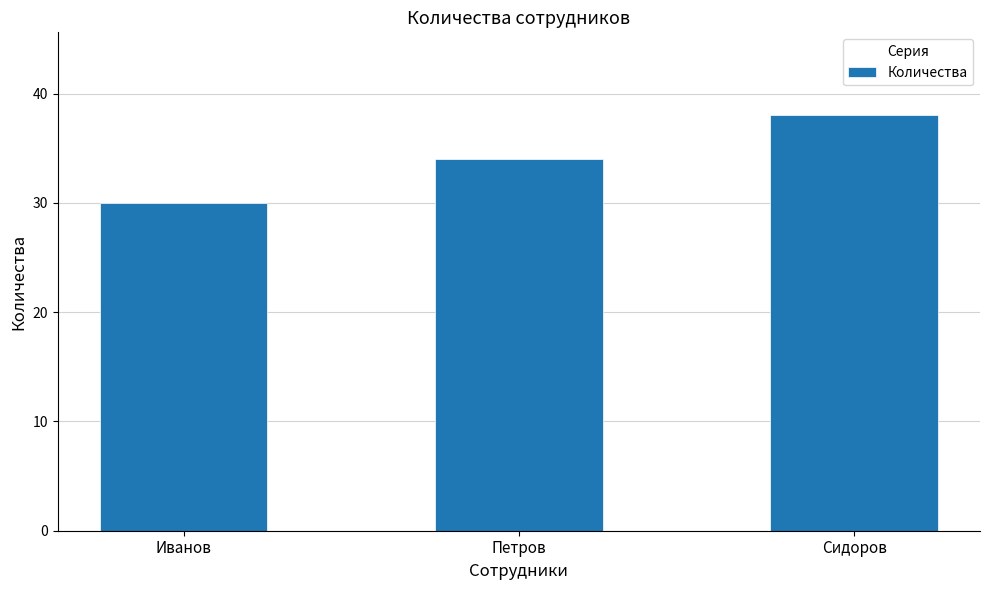

What is the label of the 1st bar from the right?

Сидоров